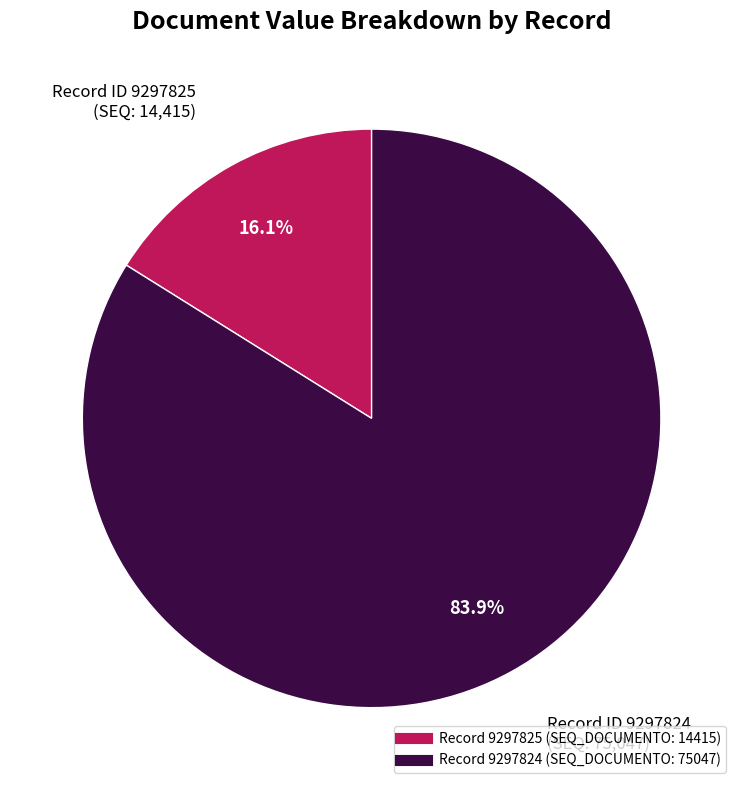

Is there a majority slice in this chart?

Yes